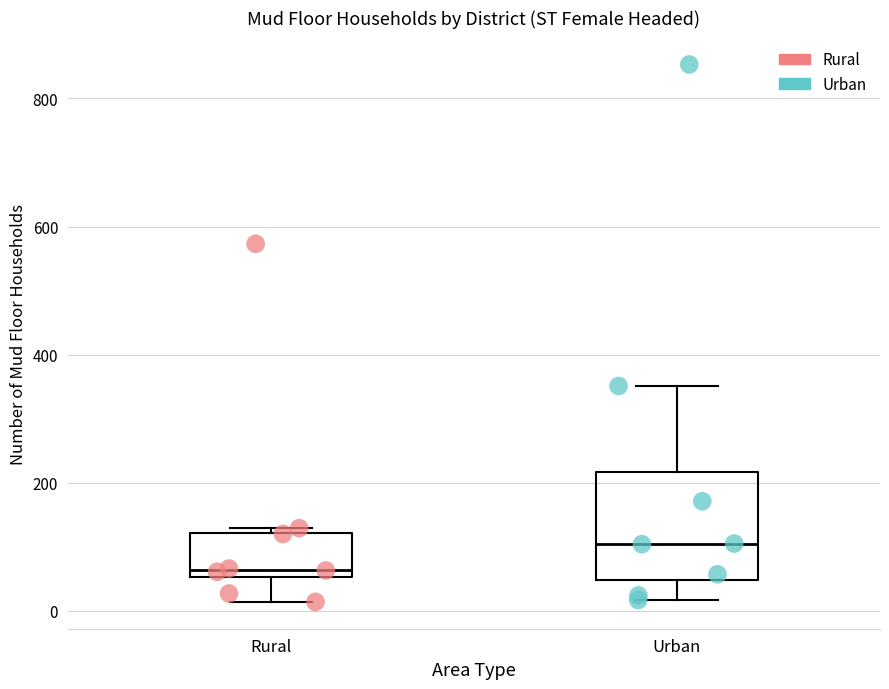

Reading left to right, read every box against the y-axis: the position of its median line, the range the box covers, and the ends of its whiskers. The values are not printed on the chart, so give them approximately, as read against the axis.

Rural: median 60 (just above the box's lower edge), box 60 to 120, whiskers 20 to 120 (just above the box's upper edge)
Urban: median 100, box 40 to 220, whiskers 20 to 360